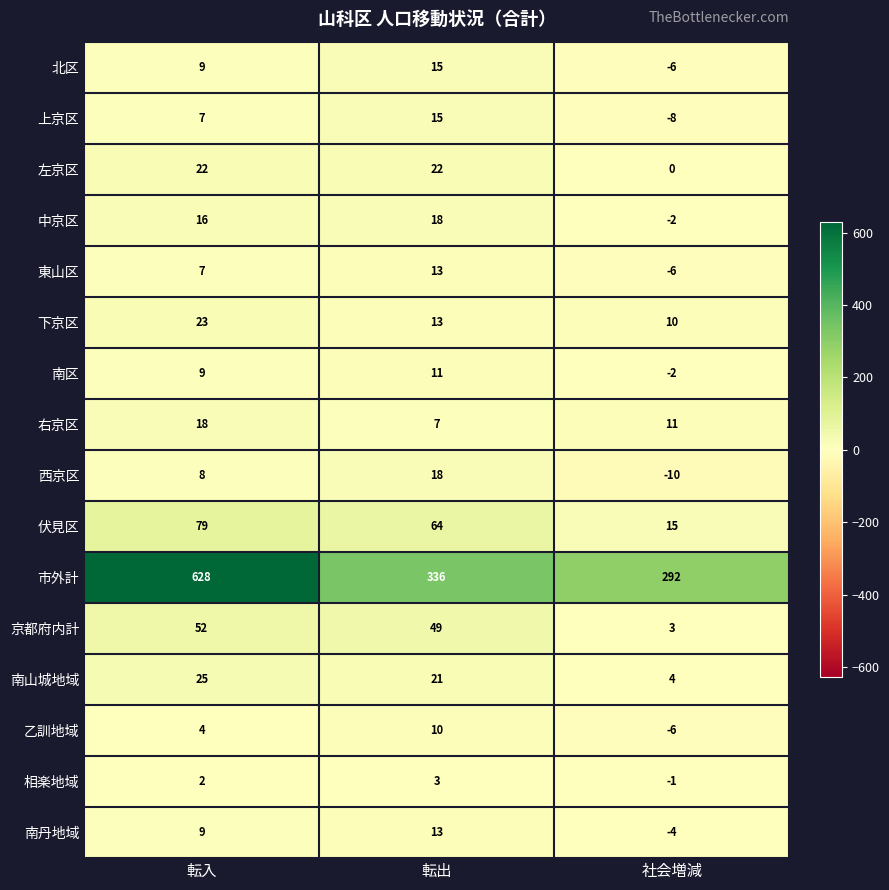

Where is 下京区 nearest to the value 16?

転出